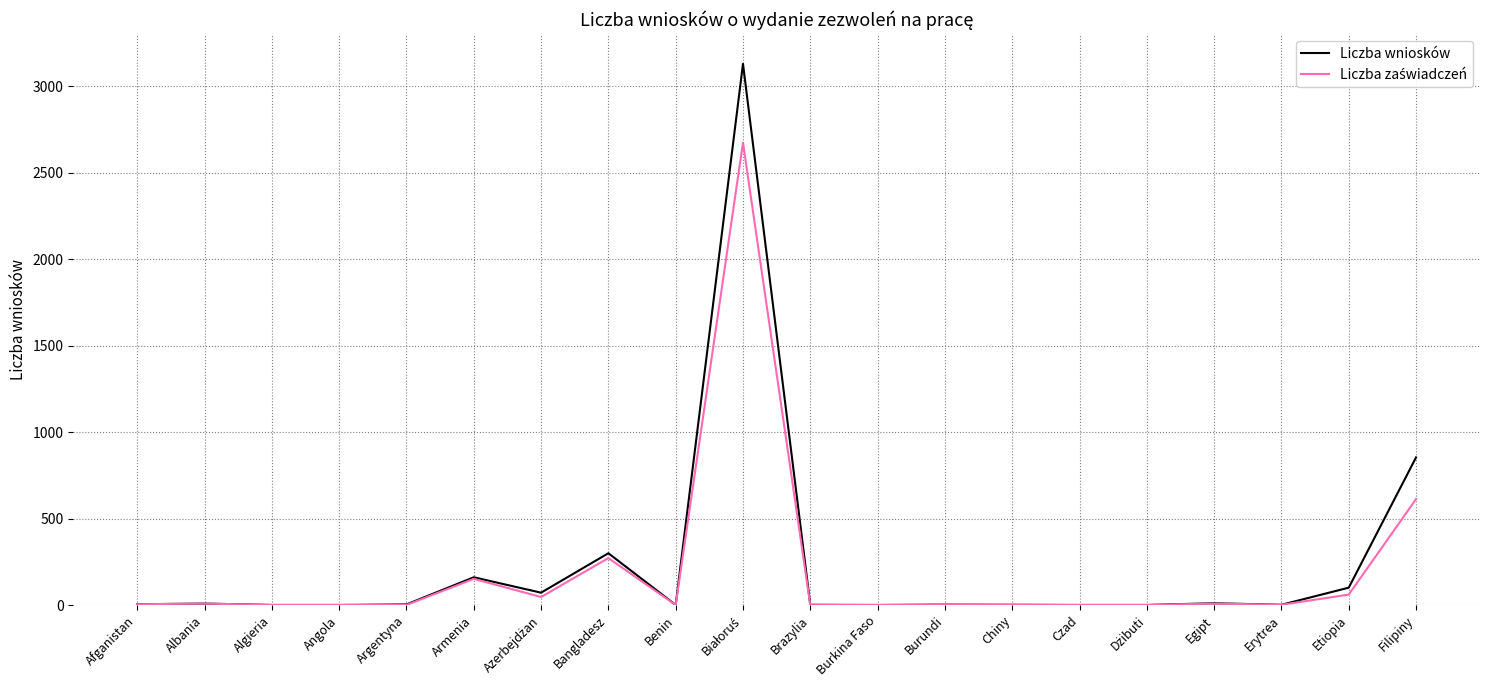

What is the average value of the Liczba wniosków series?

233